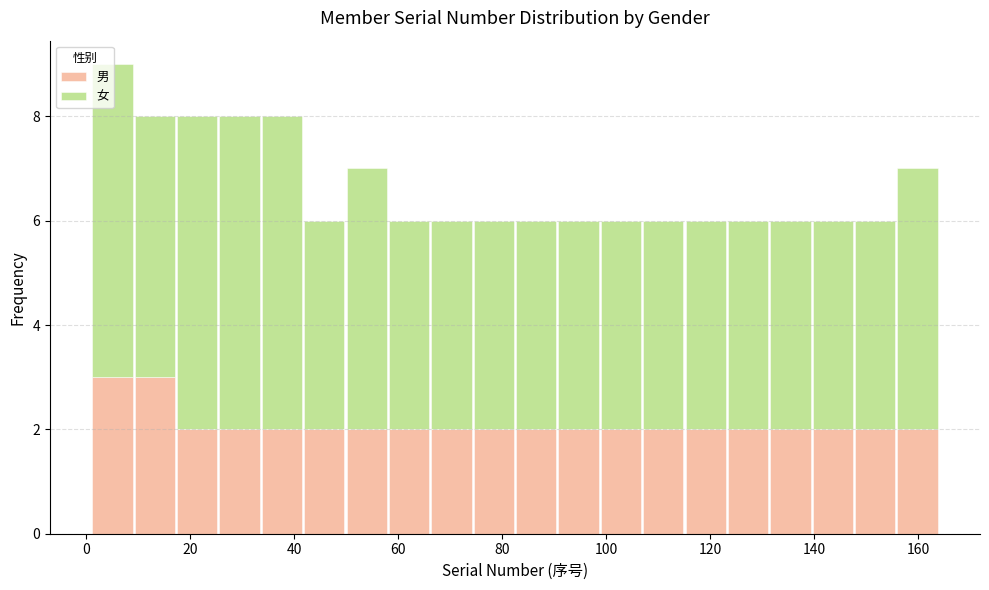

What is the total height of the stacked bar covering 132 to 140 on the x-axis? Neither the bar edges nor the heights are printed on the chart, so give them approximately, as read against the axes.

6